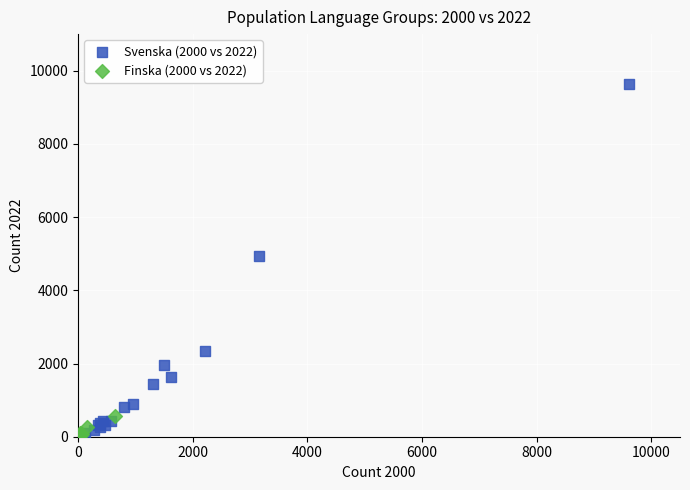

Which series has the largest Y range (max minus min)?

Svenska (2000 vs 2022)